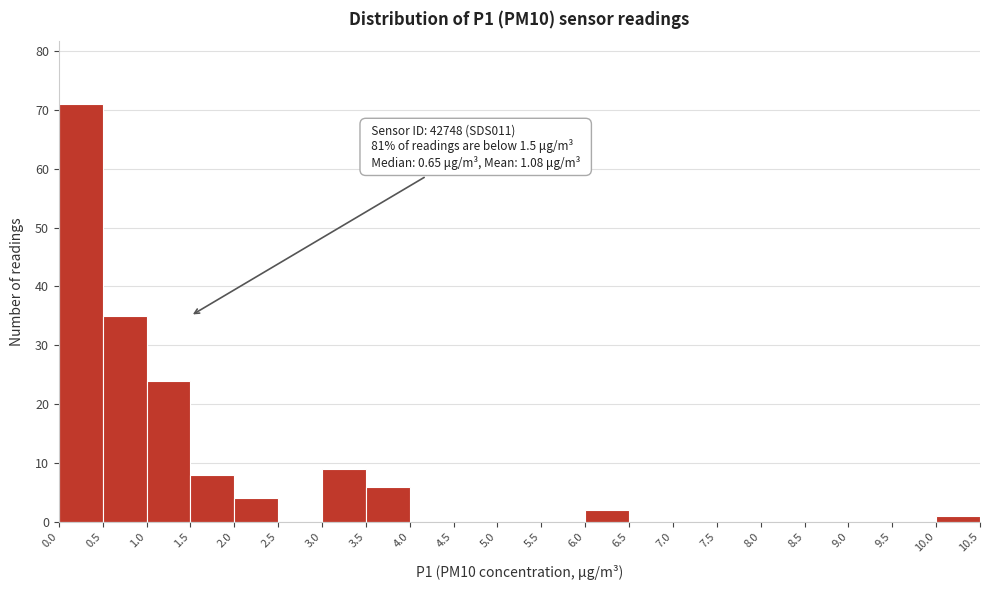

Over which range of the x-axis is the bar tallest?

0.0 to 0.5